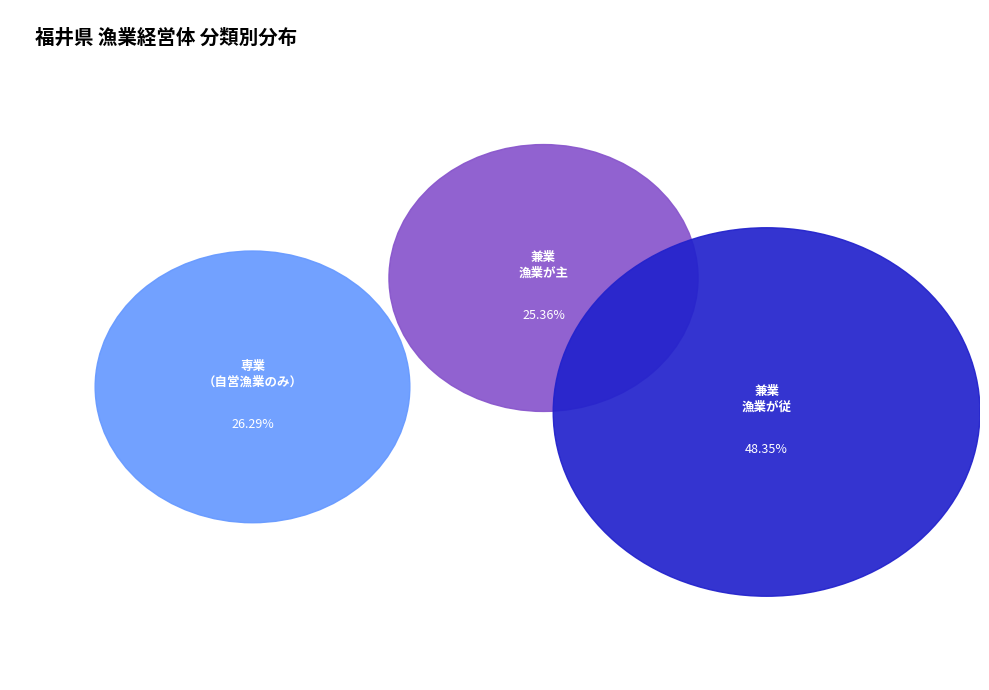

What is the change in value from 専業（自営漁業のみ） to 兼業_自営漁業が従?

+214